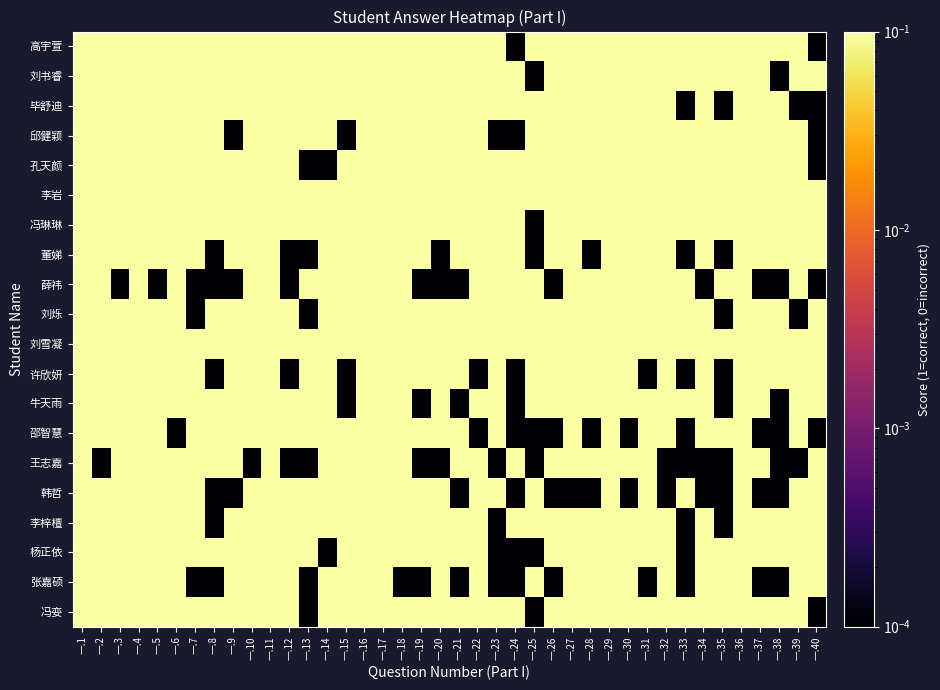

Between 一.13 and 一.20, which is larger?

一.13